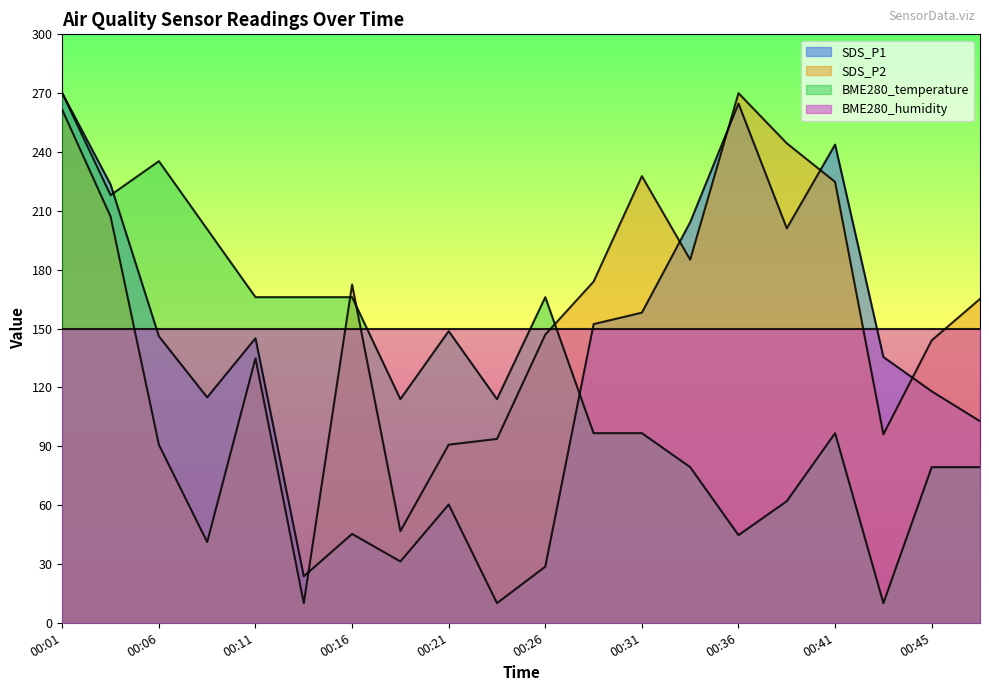

At which category is the sum across all series the highest?

00:01